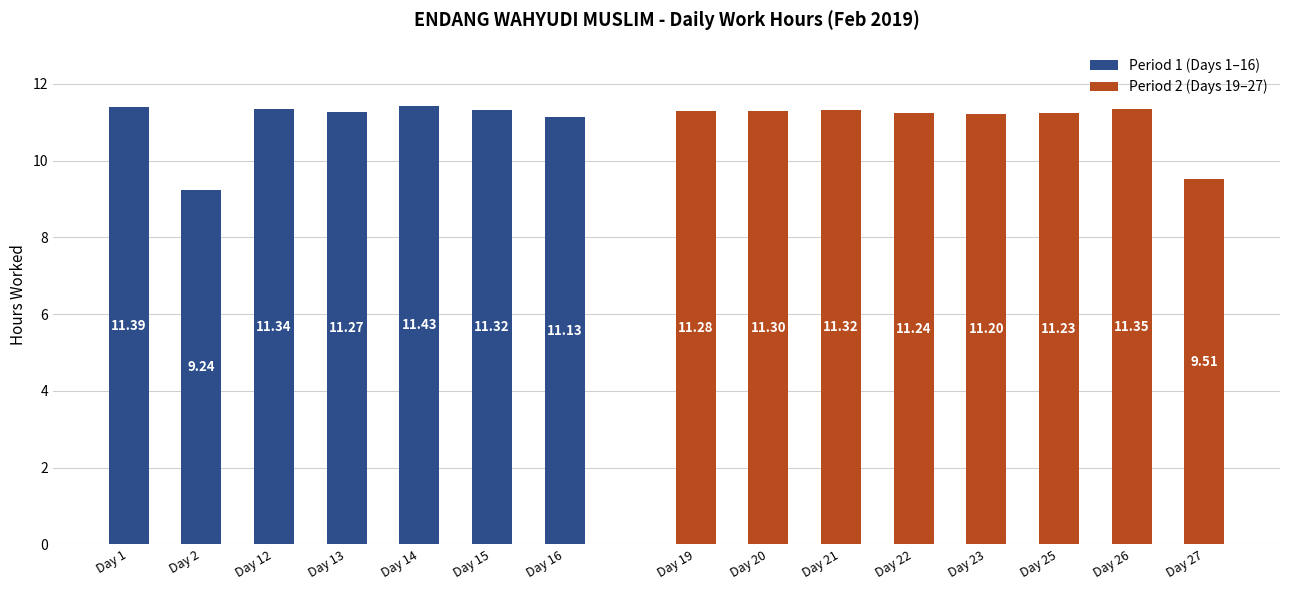

Which has a higher value, Day 26 or Day 15?

Day 26